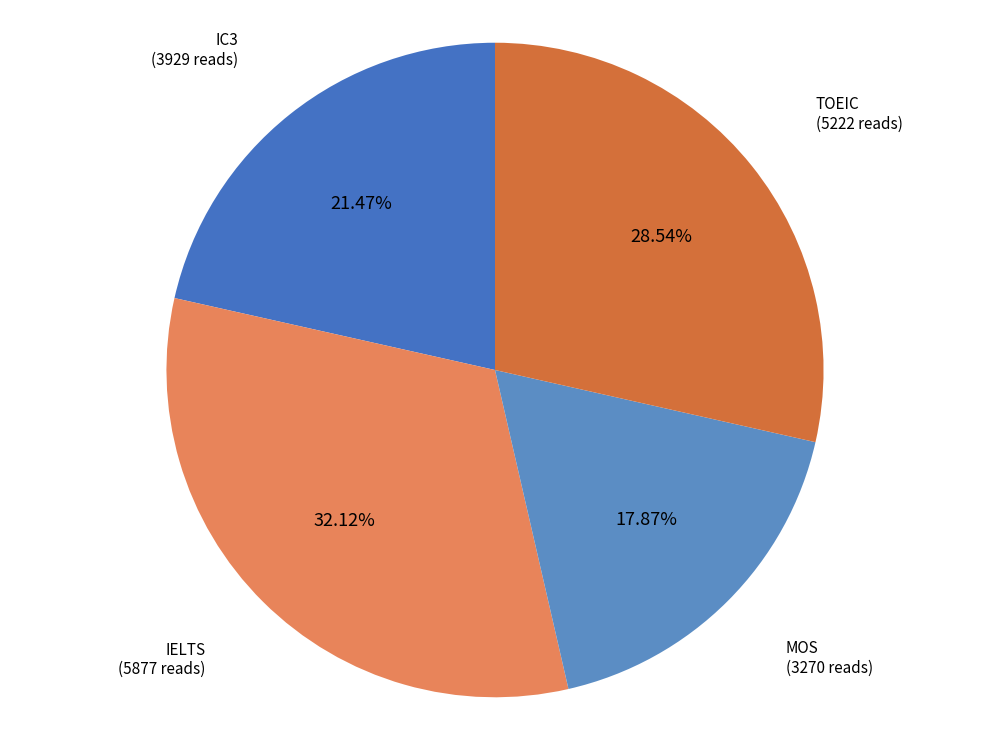

What percentage is NOT represented by IC3?

78.5%